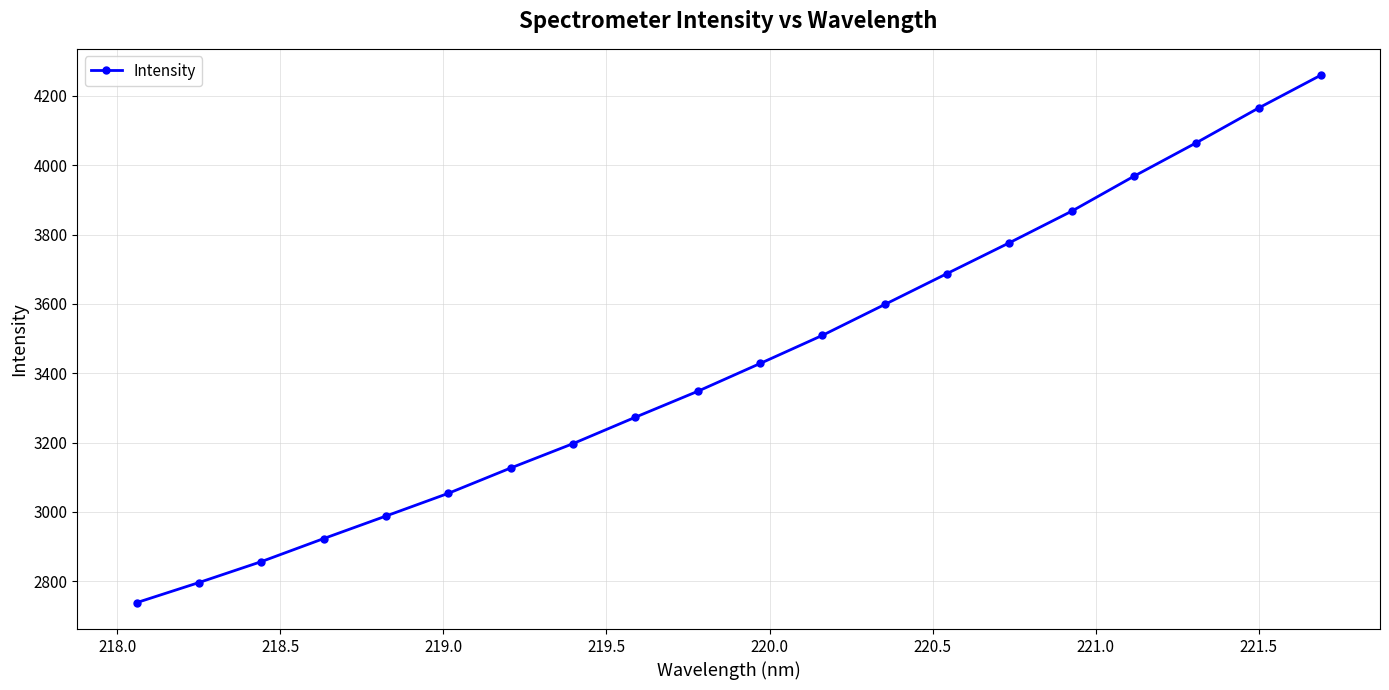

What is the maximum value shown in the chart?

4259.6